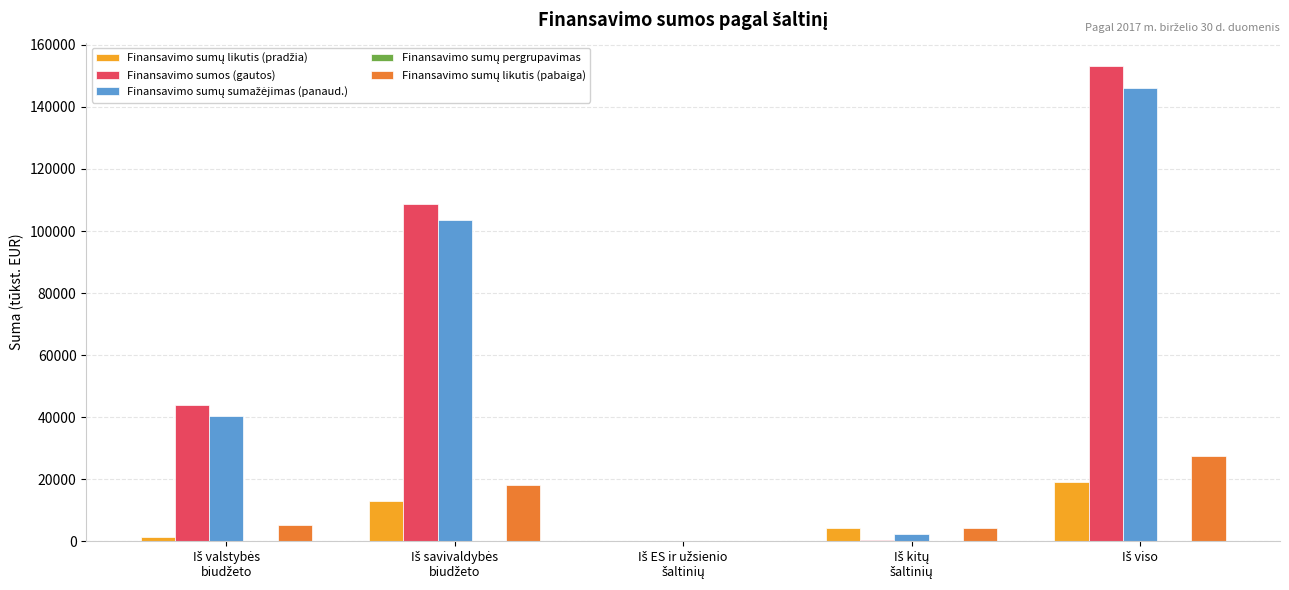

What is the sum of all Finansavimo sumos (gautos) values?

306187.2